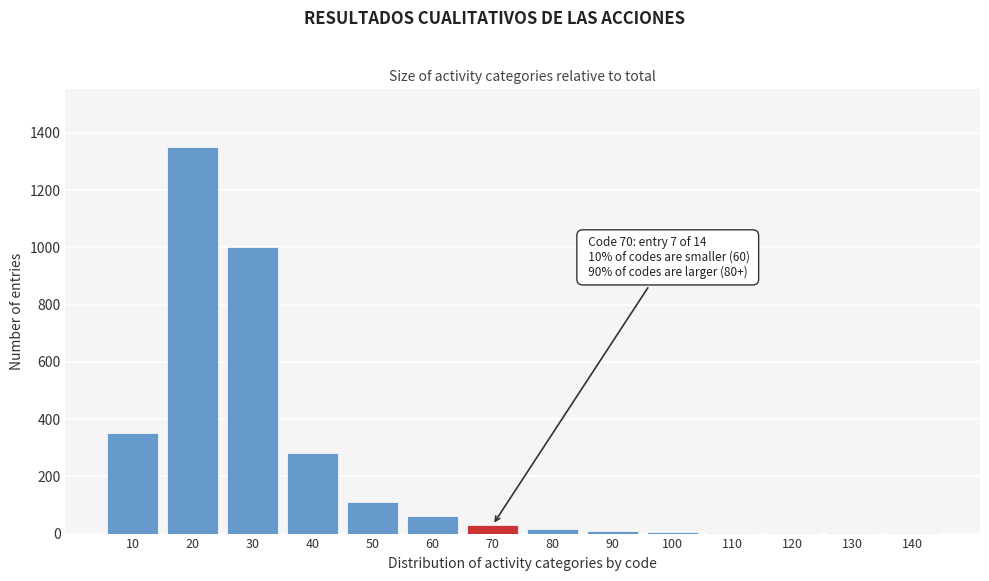

Approximately how many times larger is the value at 40 compared to 50?

2.5